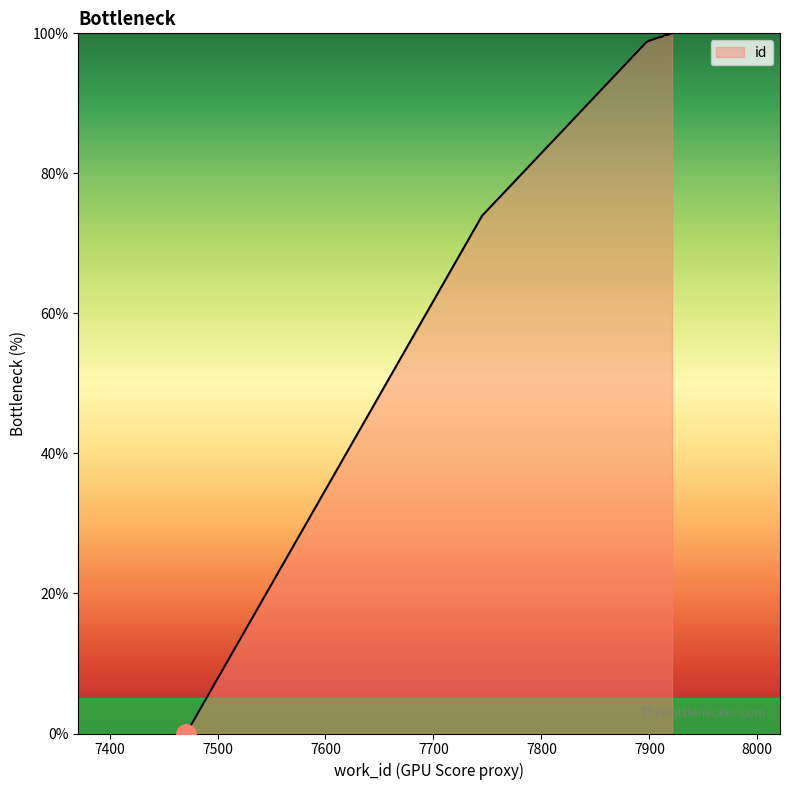

How many lines are shown in the chart?

1